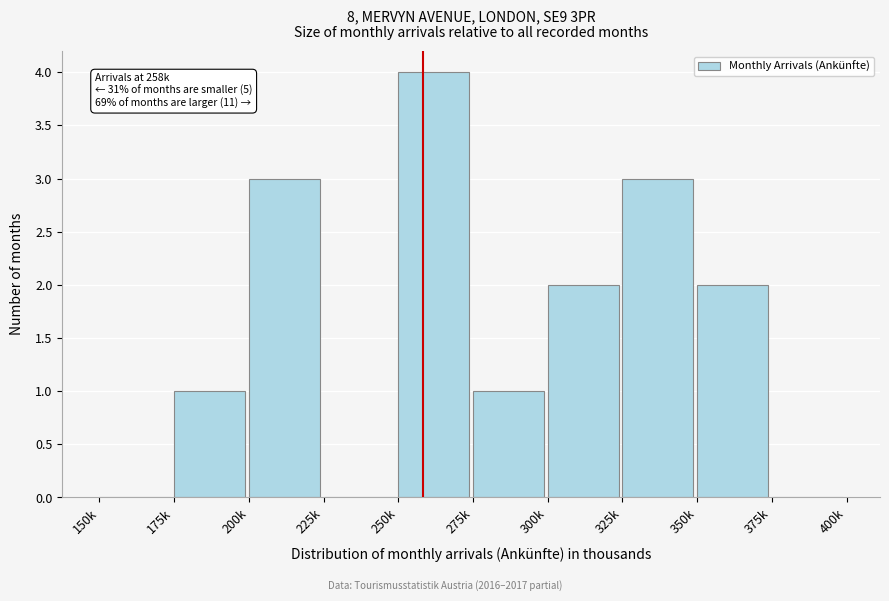

Reading left to right, what are all the values shown in this chart?

150k=0	175k=1	200k=3	225k=0	250k=4	275k=1	300k=2	325k=3	350k=2	375k=0